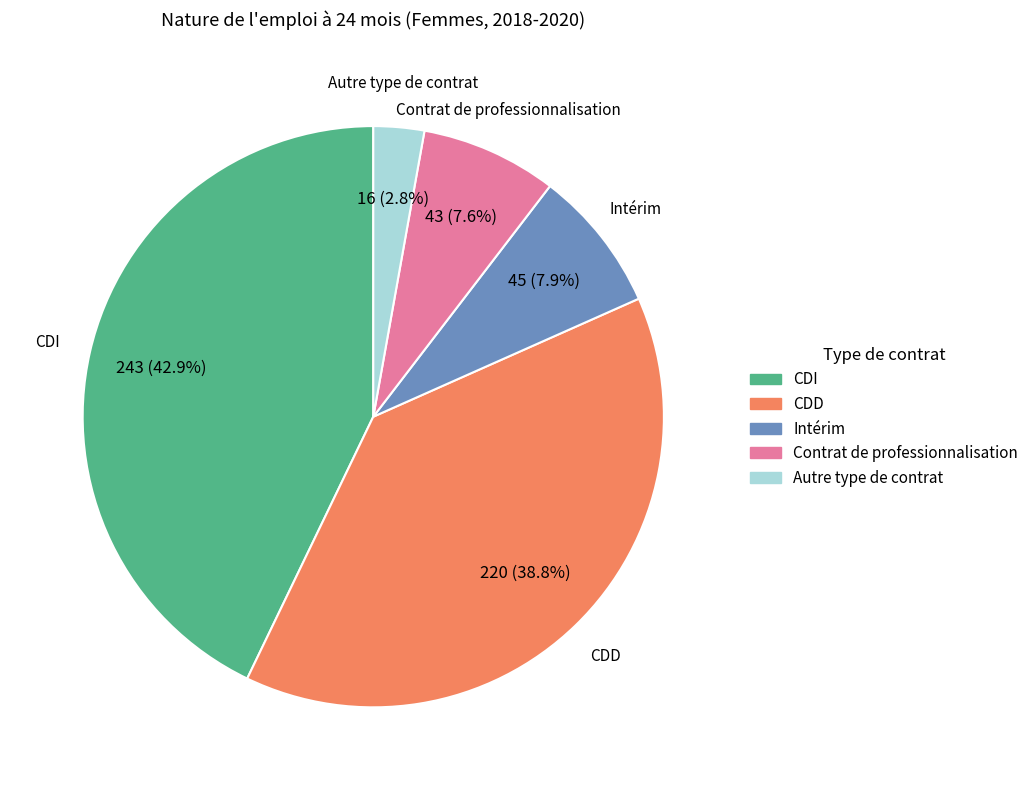

Combined, do Contrat de professionnalisation and Intérim account for over 50%?

No